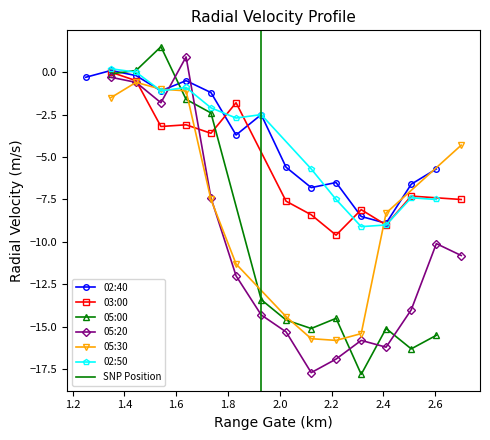

True or false: 02:40 has more than 2 points higher than both neighbors.

True